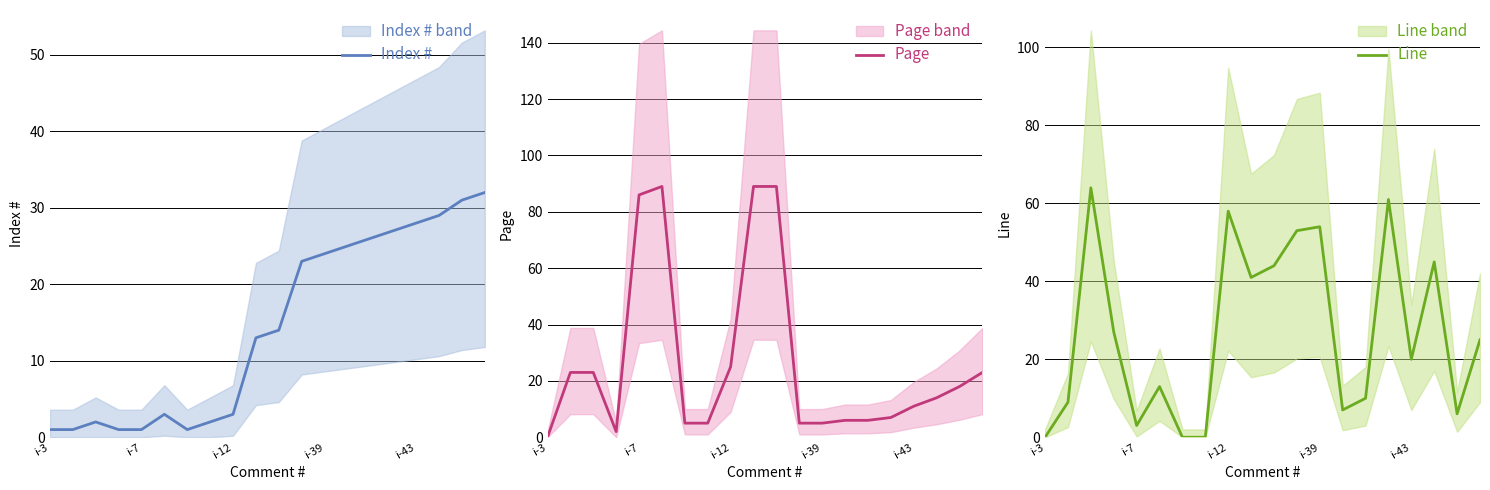

True or false: Index # has a value of 0 at i-43.

False